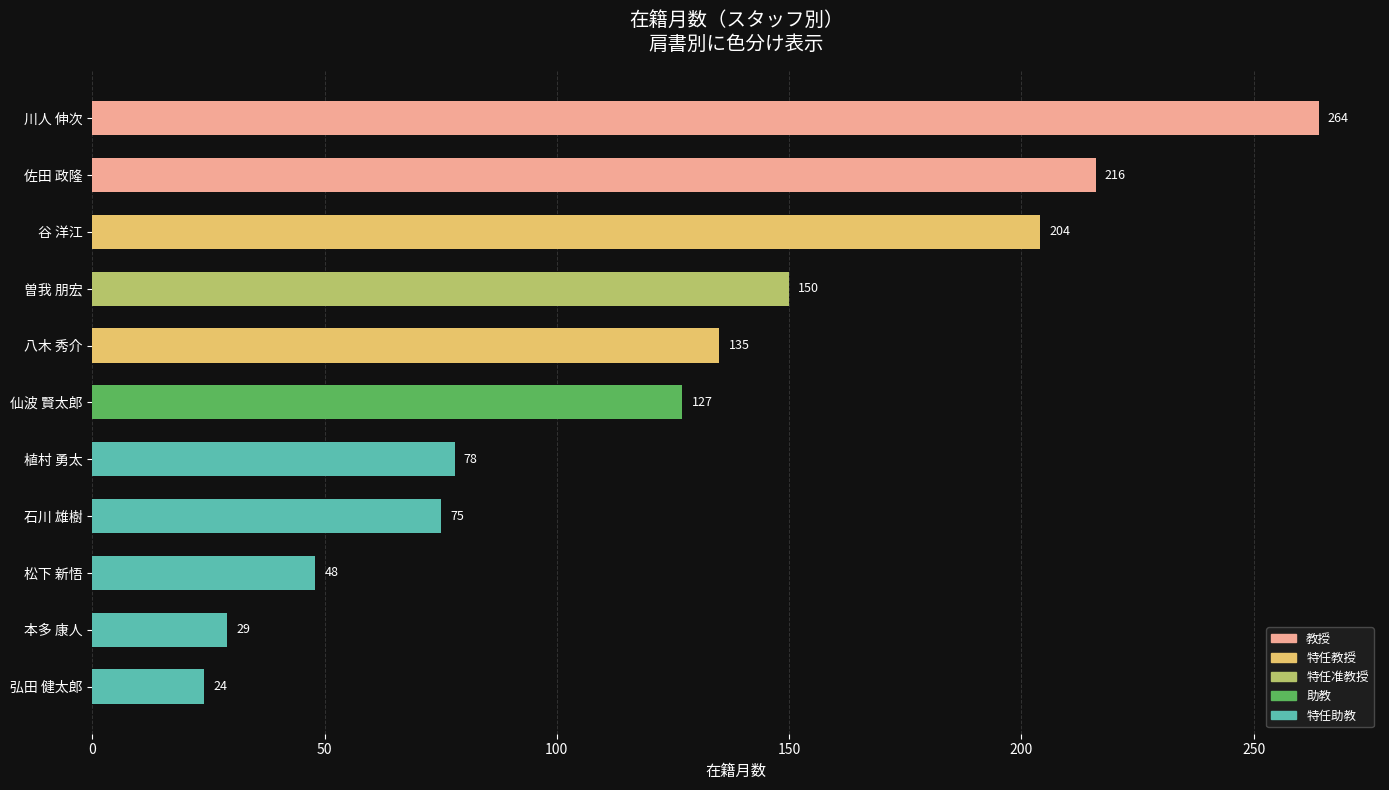

What position from the bottom is 川人 伸次?

11